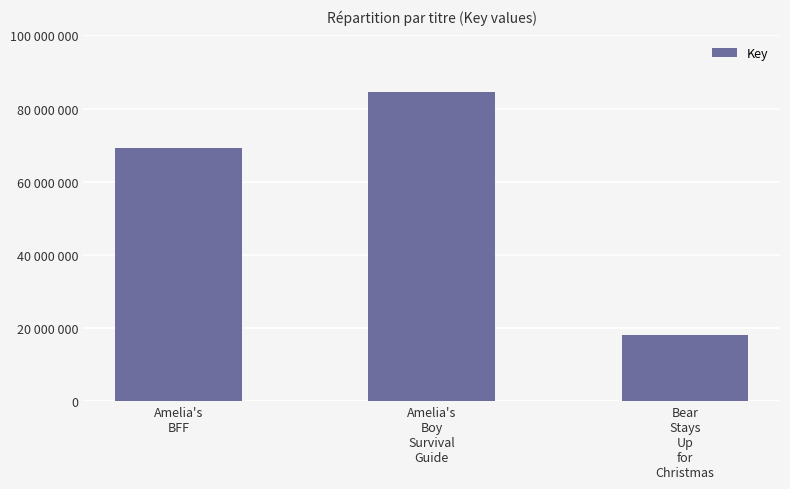

True or false: the data shows 18187596 at Bear
Stays
Up
for
Christmas.

True